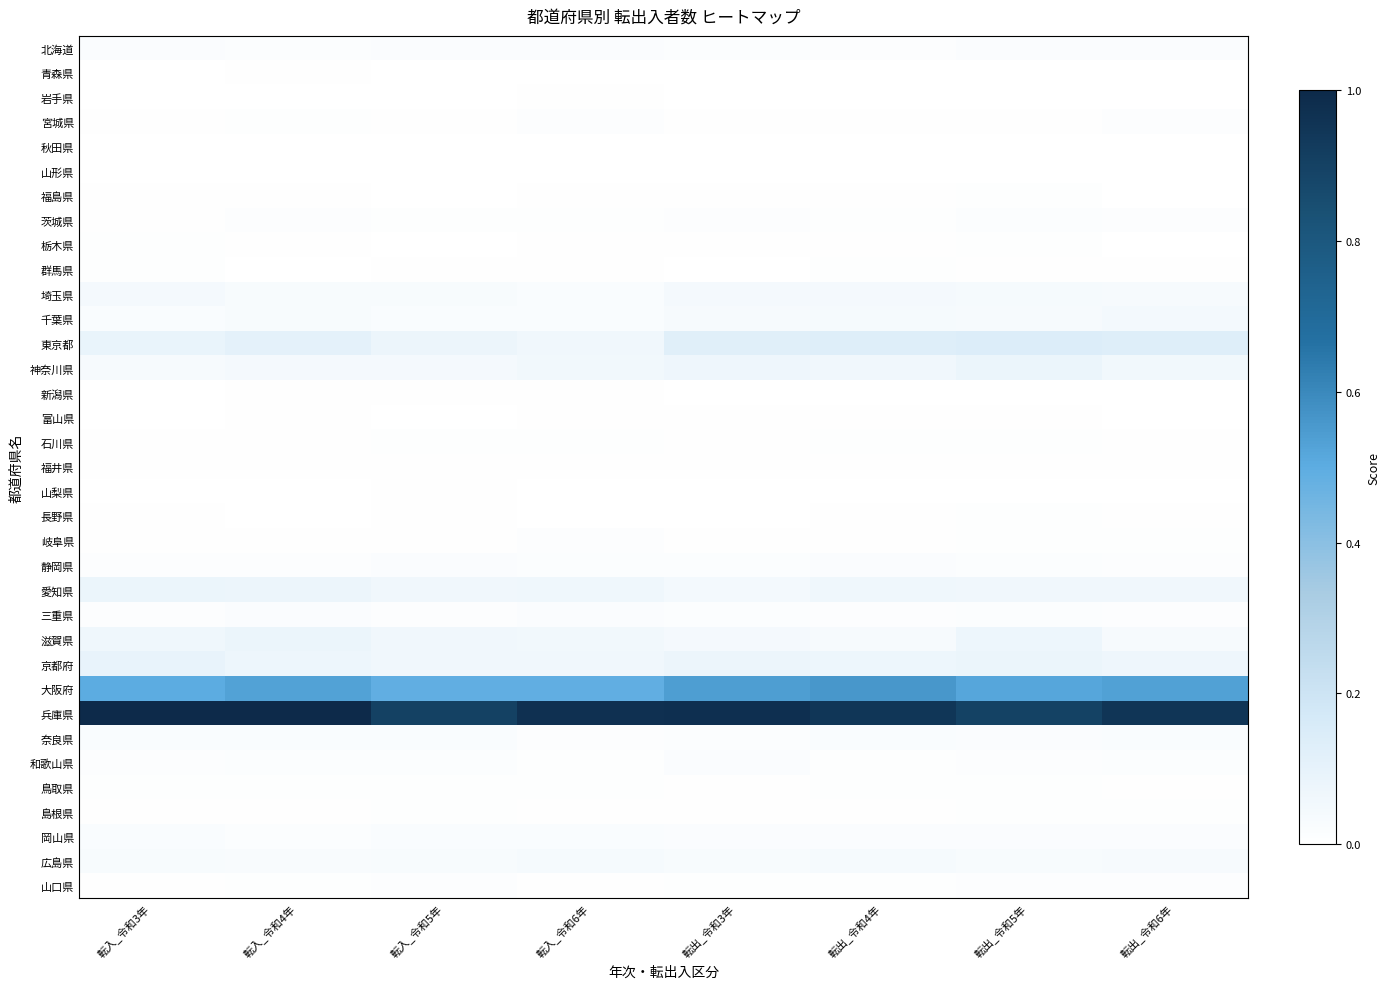

Reading left to right, transcribe all the data shown in this chart.

北海道: 転入_令和3年=0.0	転入_令和4年=0.0	転入_令和5年=0.0	転入_令和6年=0.0	転出_令和3年=0.0	転出_令和4年=0.0	転出_令和5年=0.0	転出_令和6年=0.0
青森県: 転入_令和3年=0.0	転入_令和4年=0.0	転入_令和5年=0.0	転入_令和6年=0.0	転出_令和3年=0.0	転出_令和4年=0.0	転出_令和5年=0.0	転出_令和6年=0.0
岩手県: 転入_令和3年=0.0	転入_令和4年=0.0	転入_令和5年=0.0	転入_令和6年=0.0	転出_令和3年=0.0	転出_令和4年=0.0	転出_令和5年=0.0	転出_令和6年=0.0
宮城県: 転入_令和3年=0.0	転入_令和4年=0.0	転入_令和5年=0.0	転入_令和6年=0.0	転出_令和3年=0.0	転出_令和4年=0.0	転出_令和5年=0.0	転出_令和6年=0.0
秋田県: 転入_令和3年=0.0	転入_令和4年=0.0	転入_令和5年=0.0	転入_令和6年=0.0	転出_令和3年=0.0	転出_令和4年=0.0	転出_令和5年=0.0	転出_令和6年=0.0
山形県: 転入_令和3年=0.0	転入_令和4年=0.0	転入_令和5年=0.0	転入_令和6年=0.0	転出_令和3年=0.0	転出_令和4年=0.0	転出_令和5年=0.0	転出_令和6年=0.0
福島県: 転入_令和3年=0.0	転入_令和4年=0.0	転入_令和5年=0.0	転入_令和6年=0.0	転出_令和3年=0.0	転出_令和4年=0.0	転出_令和5年=0.0	転出_令和6年=0.0
茨城県: 転入_令和3年=0.0	転入_令和4年=0.0	転入_令和5年=0.0	転入_令和6年=0.0	転出_令和3年=0.0	転出_令和4年=0.0	転出_令和5年=0.0	転出_令和6年=0.0
栃木県: 転入_令和3年=0.0	転入_令和4年=0.0	転入_令和5年=0.0	転入_令和6年=0.0	転出_令和3年=0.0	転出_令和4年=0.0	転出_令和5年=0.0	転出_令和6年=0.0
群馬県: 転入_令和3年=0.0	転入_令和4年=0.0	転入_令和5年=0.0	転入_令和6年=0.0	転出_令和3年=0.0	転出_令和4年=0.0	転出_令和5年=0.0	転出_令和6年=0.0
埼玉県: 転入_令和3年=0.0	転入_令和4年=0.0	転入_令和5年=0.0	転入_令和6年=0.0	転出_令和3年=0.0	転出_令和4年=0.0	転出_令和5年=0.0	転出_令和6年=0.0
千葉県: 転入_令和3年=0.0	転入_令和4年=0.0	転入_令和5年=0.0	転入_令和6年=0.0	転出_令和3年=0.0	転出_令和4年=0.0	転出_令和5年=0.0	転出_令和6年=0.1
東京都: 転入_令和3年=0.1	転入_令和4年=0.1	転入_令和5年=0.1	転入_令和6年=0.1	転出_令和3年=0.1	転出_令和4年=0.1	転出_令和5年=0.1	転出_令和6年=0.1
神奈川県: 転入_令和3年=0.0	転入_令和4年=0.0	転入_令和5年=0.0	転入_令和6年=0.1	転出_令和3年=0.1	転出_令和4年=0.1	転出_令和5年=0.1	転出_令和6年=0.1
新潟県: 転入_令和3年=0.0	転入_令和4年=0.0	転入_令和5年=0.0	転入_令和6年=0.0	転出_令和3年=0.0	転出_令和4年=0.0	転出_令和5年=0.0	転出_令和6年=0.0
富山県: 転入_令和3年=0.0	転入_令和4年=0.0	転入_令和5年=0.0	転入_令和6年=0.0	転出_令和3年=0.0	転出_令和4年=0.0	転出_令和5年=0.0	転出_令和6年=0.0
石川県: 転入_令和3年=0.0	転入_令和4年=0.0	転入_令和5年=0.0	転入_令和6年=0.0	転出_令和3年=0.0	転出_令和4年=0.0	転出_令和5年=0.0	転出_令和6年=0.0
福井県: 転入_令和3年=0.0	転入_令和4年=0.0	転入_令和5年=0.0	転入_令和6年=0.0	転出_令和3年=0.0	転出_令和4年=0.0	転出_令和5年=0.0	転出_令和6年=0.0
山梨県: 転入_令和3年=0.0	転入_令和4年=0.0	転入_令和5年=0.0	転入_令和6年=0.0	転出_令和3年=0.0	転出_令和4年=0.0	転出_令和5年=0.0	転出_令和6年=0.0
長野県: 転入_令和3年=0.0	転入_令和4年=0.0	転入_令和5年=0.0	転入_令和6年=0.0	転出_令和3年=0.0	転出_令和4年=0.0	転出_令和5年=0.0	転出_令和6年=0.0
岐阜県: 転入_令和3年=0.0	転入_令和4年=0.0	転入_令和5年=0.0	転入_令和6年=0.0	転出_令和3年=0.0	転出_令和4年=0.0	転出_令和5年=0.0	転出_令和6年=0.0
静岡県: 転入_令和3年=0.0	転入_令和4年=0.0	転入_令和5年=0.0	転入_令和6年=0.0	転出_令和3年=0.0	転出_令和4年=0.0	転出_令和5年=0.0	転出_令和6年=0.0
愛知県: 転入_令和3年=0.1	転入_令和4年=0.1	転入_令和5年=0.1	転入_令和6年=0.1	転出_令和3年=0.0	転出_令和4年=0.1	転出_令和5年=0.1	転出_令和6年=0.1
三重県: 転入_令和3年=0.0	転入_令和4年=0.0	転入_令和5年=0.0	転入_令和6年=0.0	転出_令和3年=0.0	転出_令和4年=0.0	転出_令和5年=0.0	転出_令和6年=0.0
滋賀県: 転入_令和3年=0.1	転入_令和4年=0.1	転入_令和5年=0.1	転入_令和6年=0.1	転出_令和3年=0.0	転出_令和4年=0.0	転出_令和5年=0.1	転出_令和6年=0.0
京都府: 転入_令和3年=0.1	転入_令和4年=0.1	転入_令和5年=0.1	転入_令和6年=0.1	転出_令和3年=0.1	転出_令和4年=0.1	転出_令和5年=0.1	転出_令和6年=0.1
大阪府: 転入_令和3年=0.5	転入_令和4年=0.5	転入_令和5年=0.5	転入_令和6年=0.5	転出_令和3年=0.5	転出_令和4年=0.6	転出_令和5年=0.5	転出_令和6年=0.5
兵庫県: 転入_令和3年=1.0	転入_令和4年=1.0	転入_令和5年=0.9	転入_令和6年=1.0	転出_令和3年=1.0	転出_令和4年=0.9	転出_令和5年=0.9	転出_令和6年=0.9
奈良県: 転入_令和3年=0.0	転入_令和4年=0.0	転入_令和5年=0.0	転入_令和6年=0.0	転出_令和3年=0.0	転出_令和4年=0.0	転出_令和5年=0.0	転出_令和6年=0.0
和歌山県: 転入_令和3年=0.0	転入_令和4年=0.0	転入_令和5年=0.0	転入_令和6年=0.0	転出_令和3年=0.0	転出_令和4年=0.0	転出_令和5年=0.0	転出_令和6年=0.0
鳥取県: 転入_令和3年=0.0	転入_令和4年=0.0	転入_令和5年=0.0	転入_令和6年=0.0	転出_令和3年=0.0	転出_令和4年=0.0	転出_令和5年=0.0	転出_令和6年=0.0
島根県: 転入_令和3年=0.0	転入_令和4年=0.0	転入_令和5年=0.0	転入_令和6年=0.0	転出_令和3年=0.0	転出_令和4年=0.0	転出_令和5年=0.0	転出_令和6年=0.0
岡山県: 転入_令和3年=0.0	転入_令和4年=0.0	転入_令和5年=0.0	転入_令和6年=0.0	転出_令和3年=0.0	転出_令和4年=0.0	転出_令和5年=0.0	転出_令和6年=0.0
広島県: 転入_令和3年=0.0	転入_令和4年=0.0	転入_令和5年=0.0	転入_令和6年=0.0	転出_令和3年=0.0	転出_令和4年=0.0	転出_令和5年=0.0	転出_令和6年=0.0
山口県: 転入_令和3年=0.0	転入_令和4年=0.0	転入_令和5年=0.0	転入_令和6年=0.0	転出_令和3年=0.0	転出_令和4年=0.0	転出_令和5年=0.0	転出_令和6年=0.0